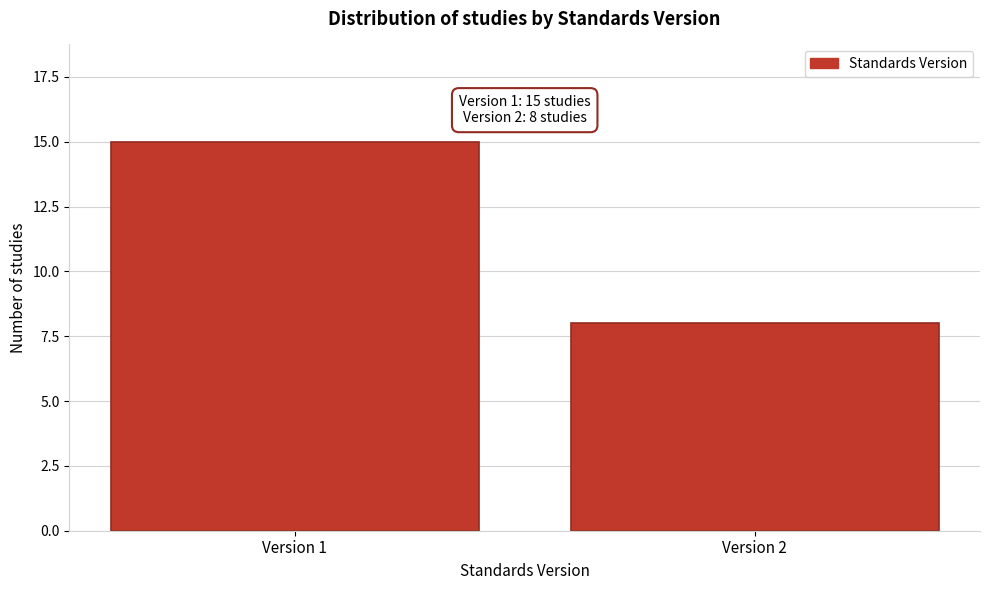

Reading left to right, list all the values displayed in this chart.

15	8